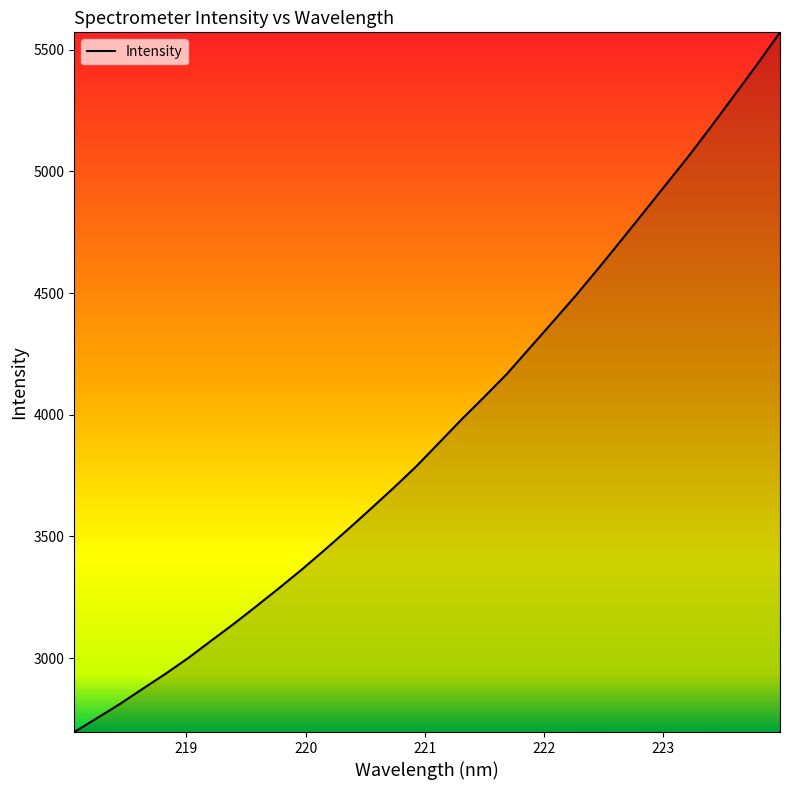

What is the difference between the maximum and minimum values?

2875.3